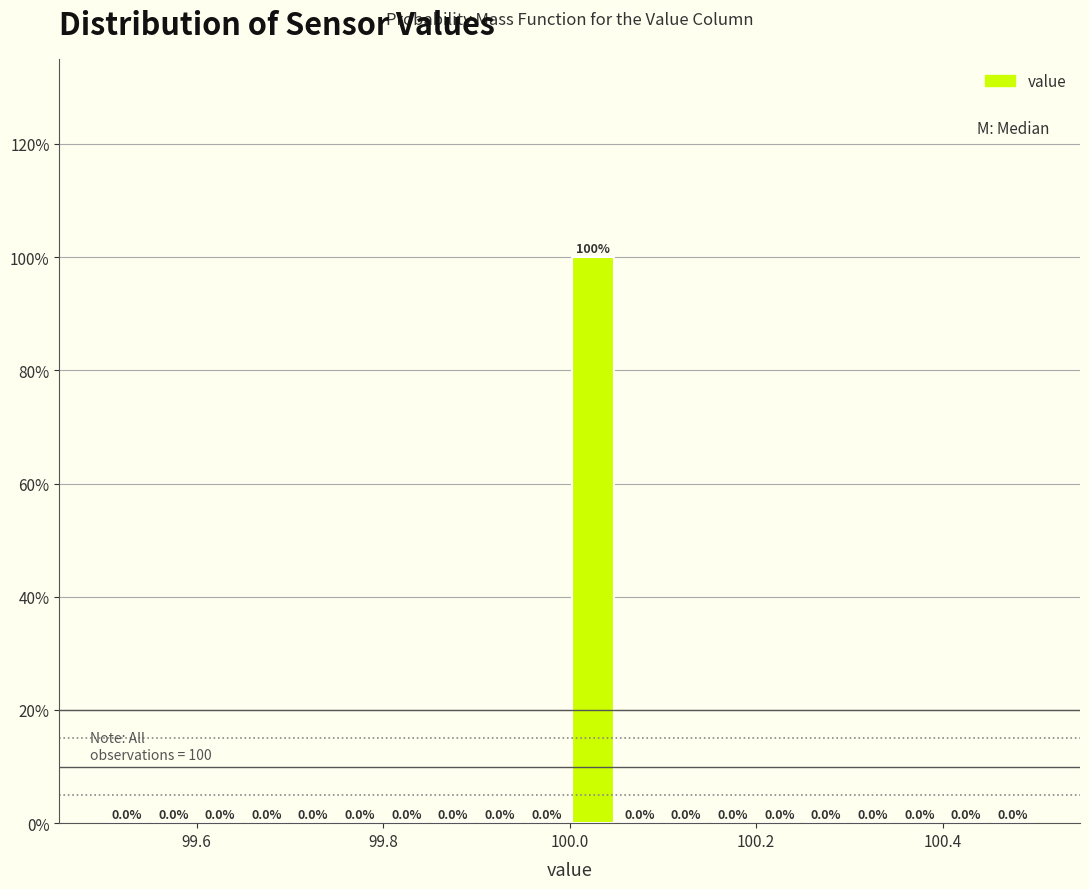

Around what value on the x-axis is the tallest bar? Give the approximate position of its centre, as read against the axis.

100.02